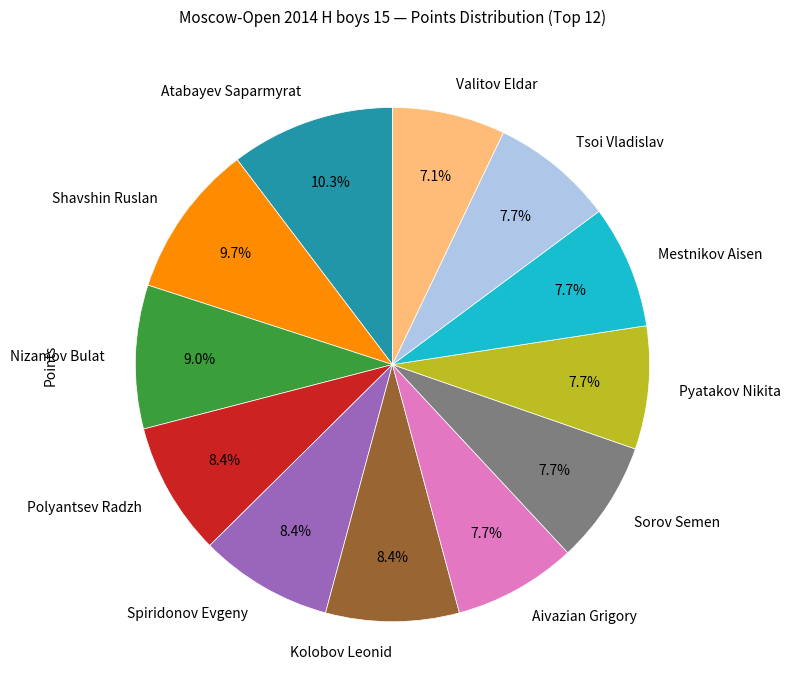

Combined, what portion of the pie is Kolobov Leonid and Mestnikov Aisen?

16.1%